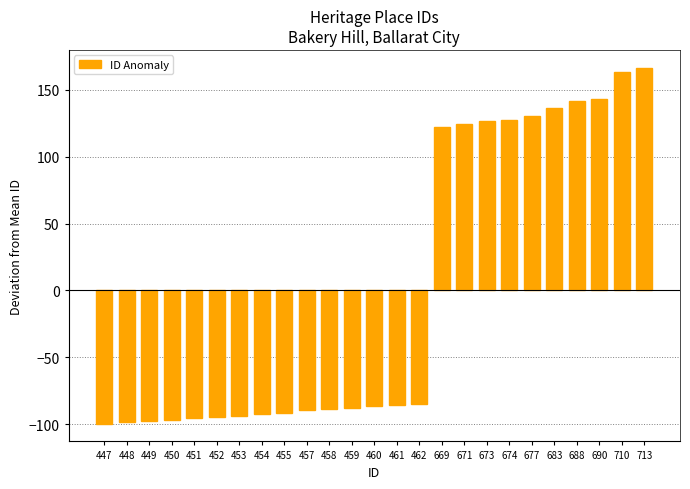

What is the difference between the values at 453 and 710?

257.0